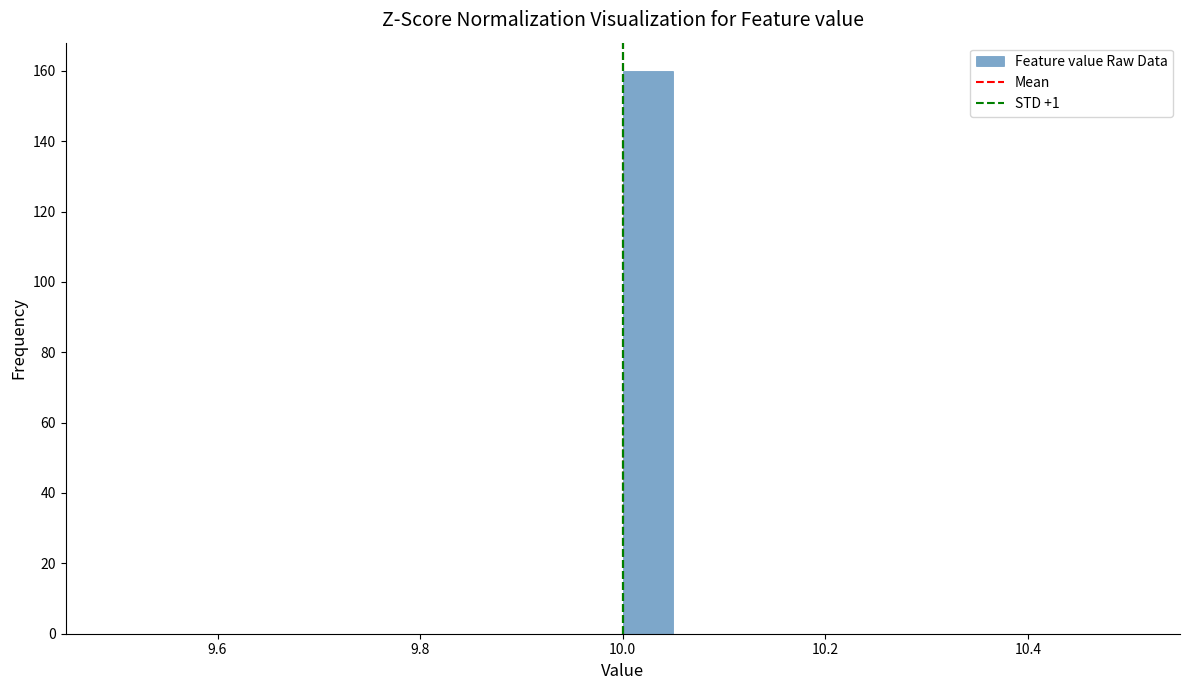

Read against the x-axis, roughly where is the centre of the tallest bar?

10.02